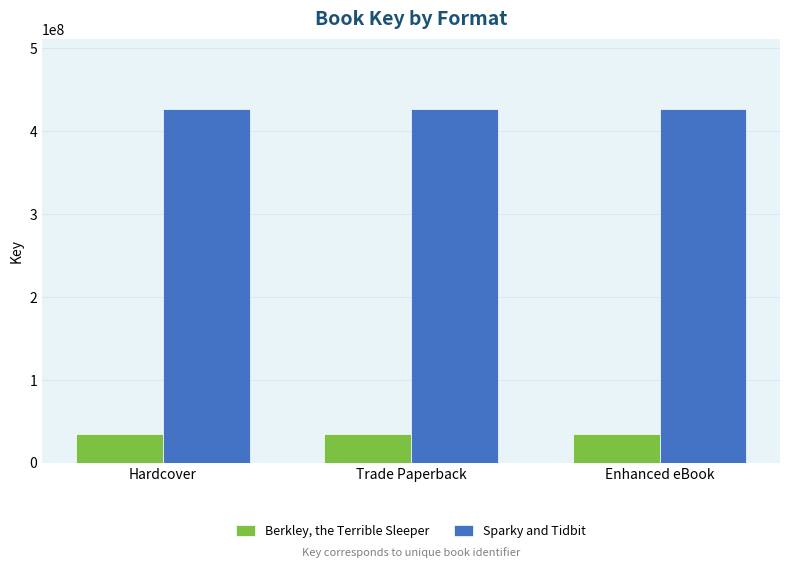

Rank the series by their average value, from highest to lowest.

Sparky and Tidbit, Berkley, the Terrible Sleeper